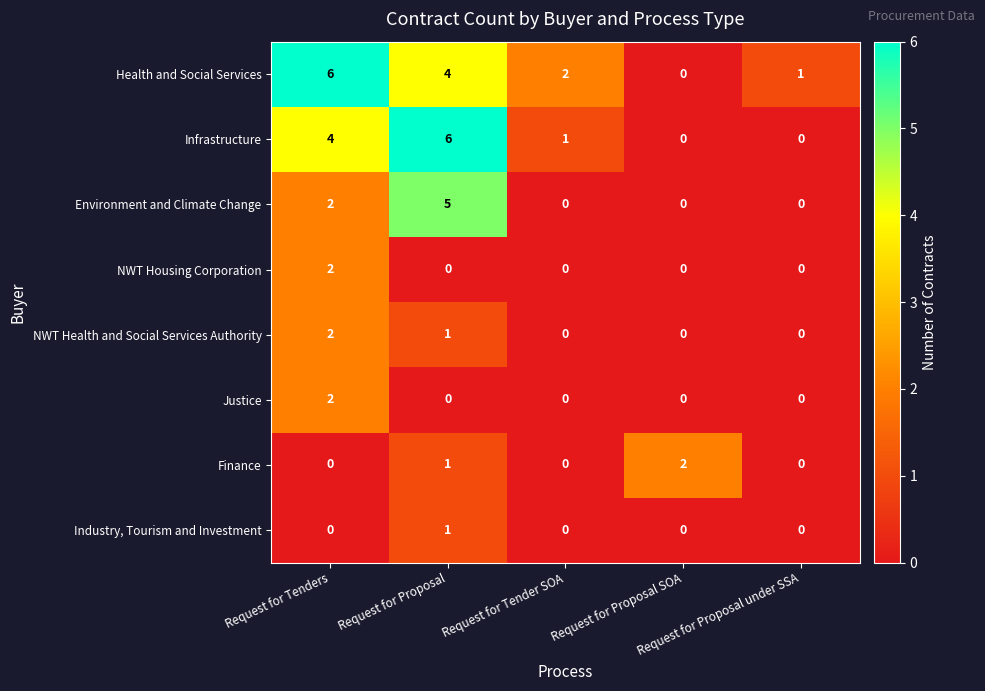

How many Industry, Tourism and Investment values are between 0 and 1?

5